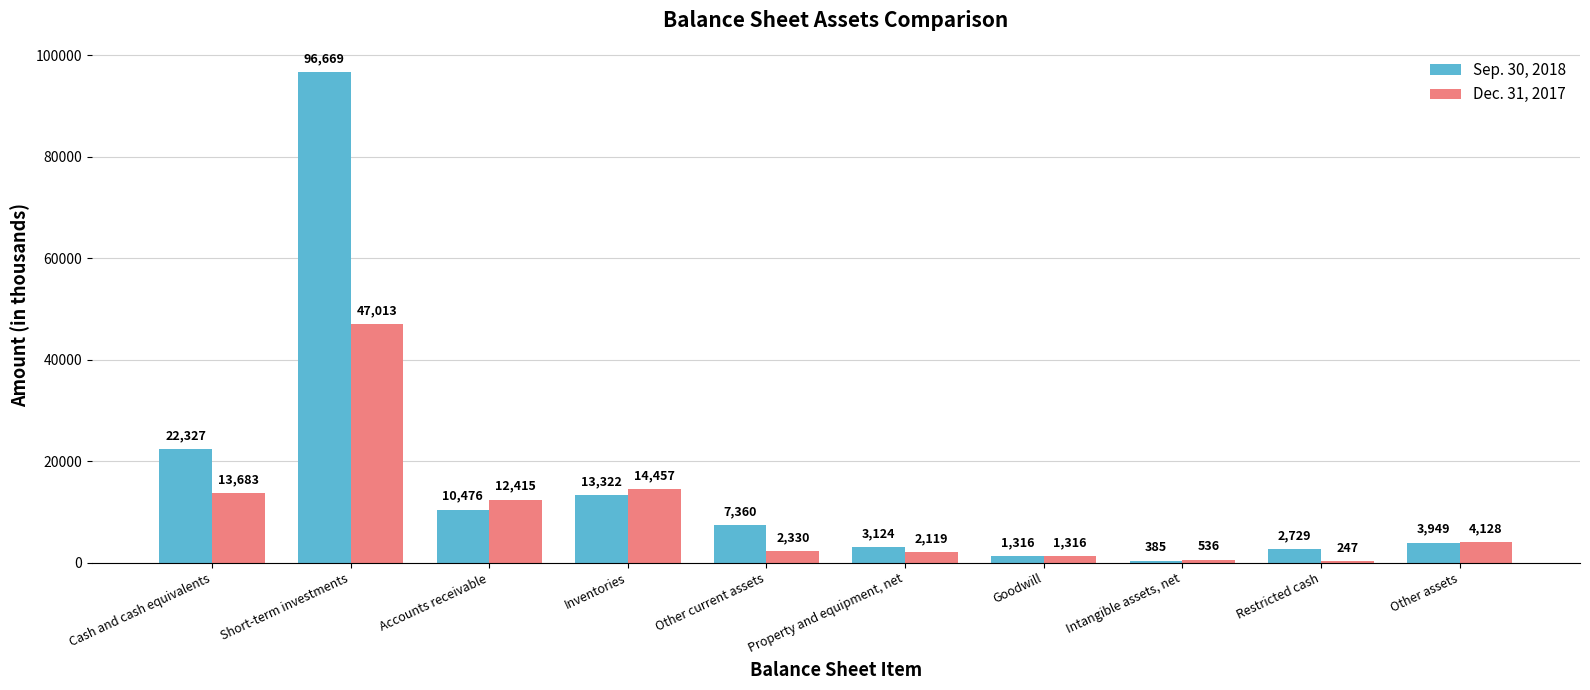

Does the chart contain stacked bars?

No